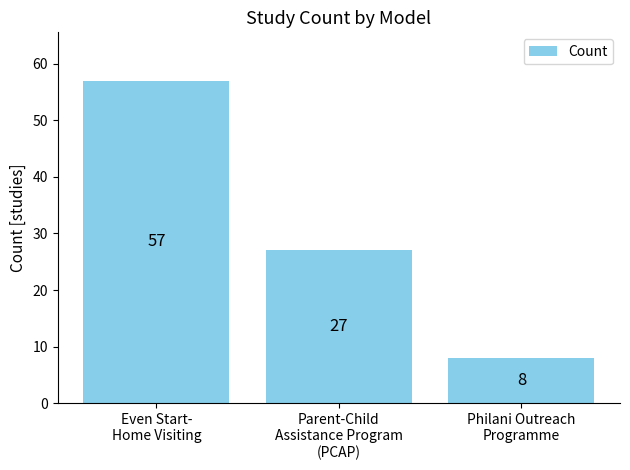

What is the sum of the values at Even Start-
Home Visiting and Parent-Child
Assistance Program
(PCAP)?

84